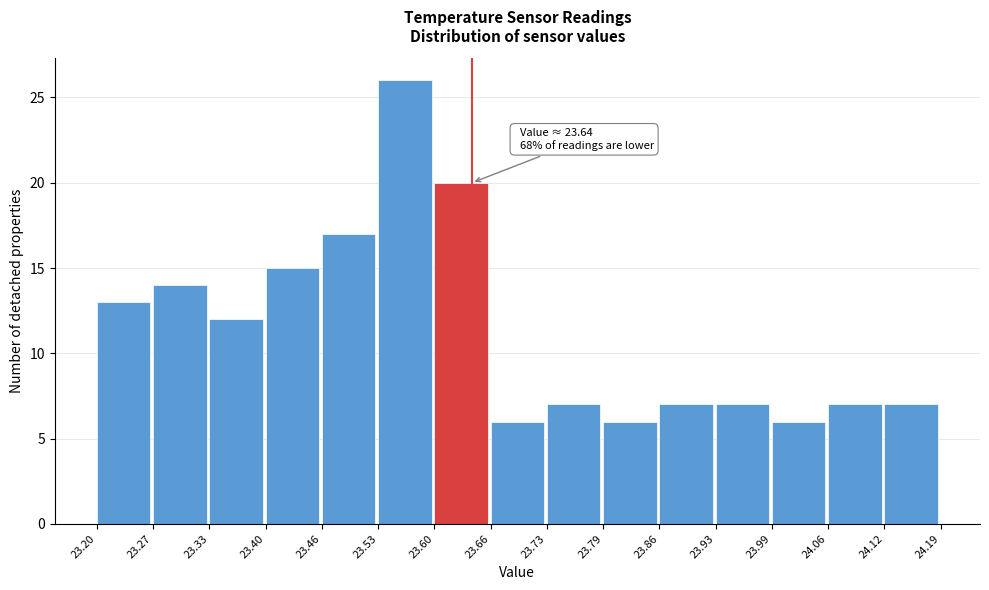

Over which range of the x-axis is the bar tallest?

23.53 to 23.60